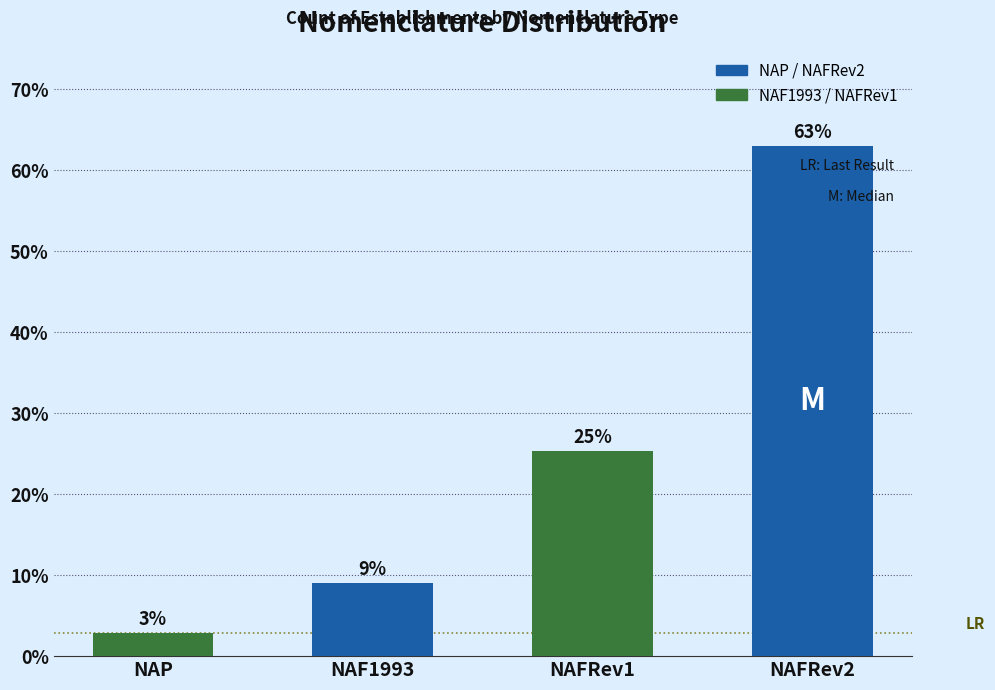

What is the difference between the maximum and second lowest values?

53.9